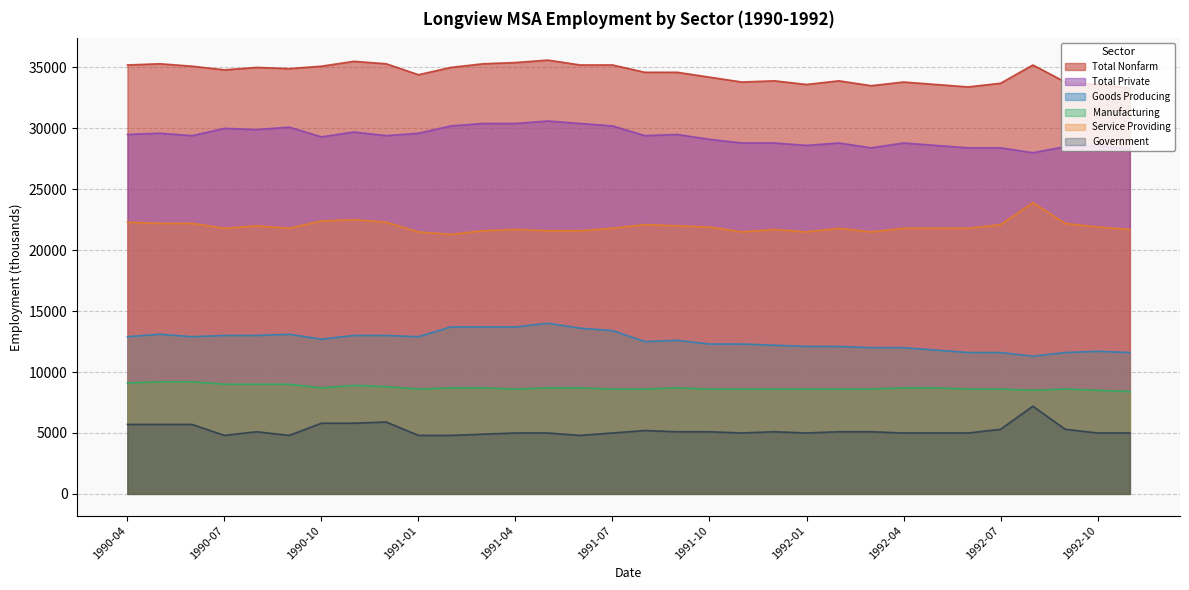

Which category has the lowest value in the Government series?

1990-07